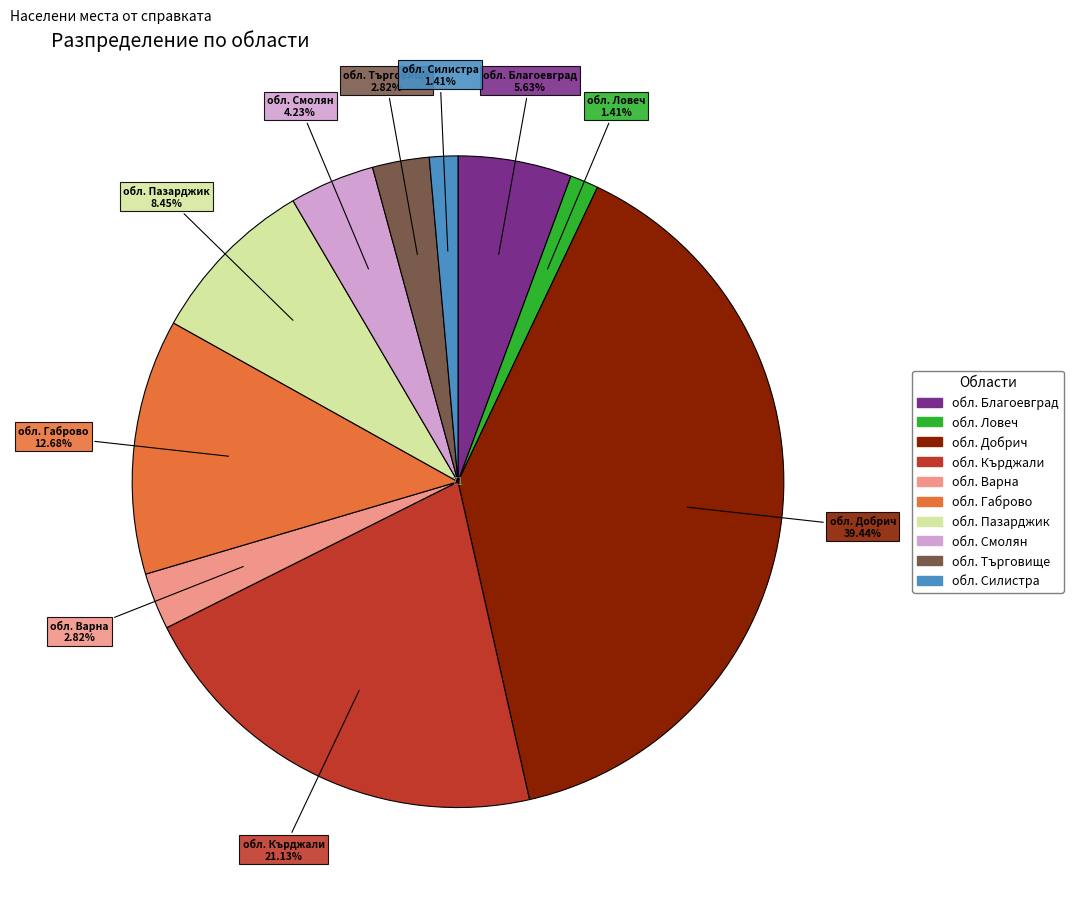

To the nearest percent, what is the average slice percentage?

10%